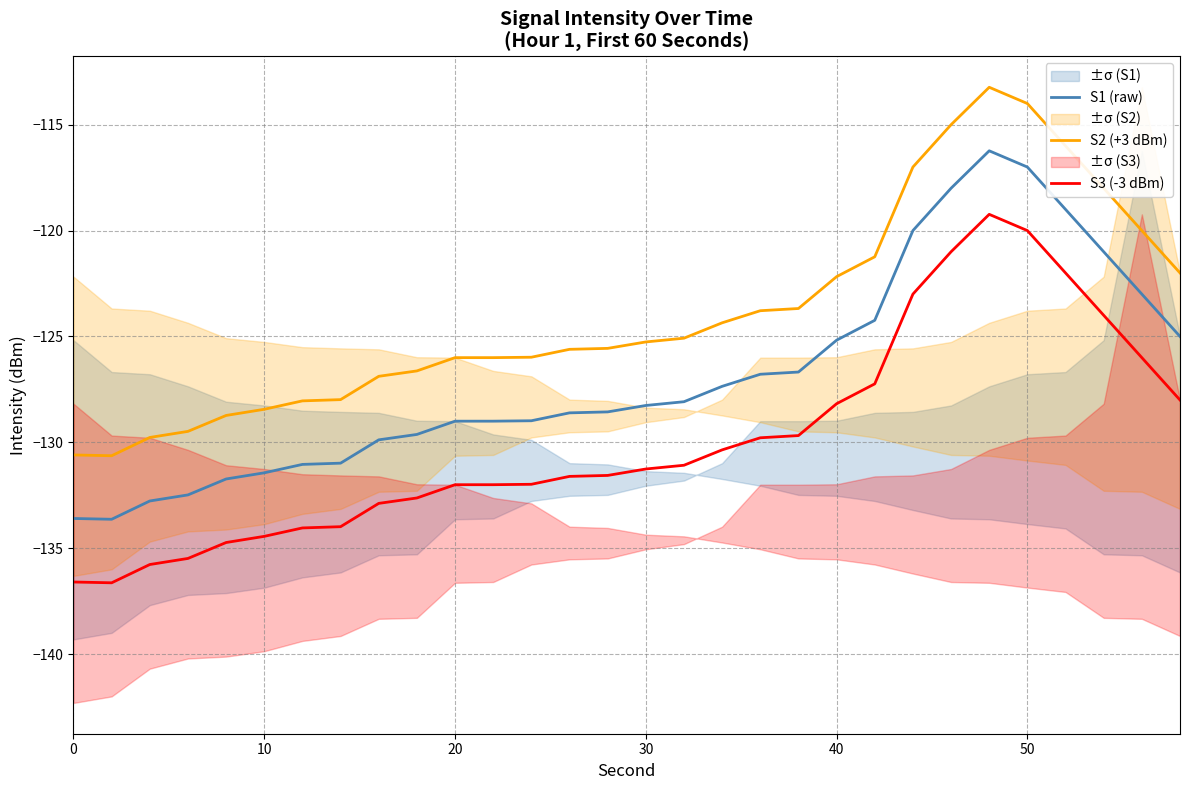

Is it true that S3 (-3 dBm) equals -43.6 at 30?

False